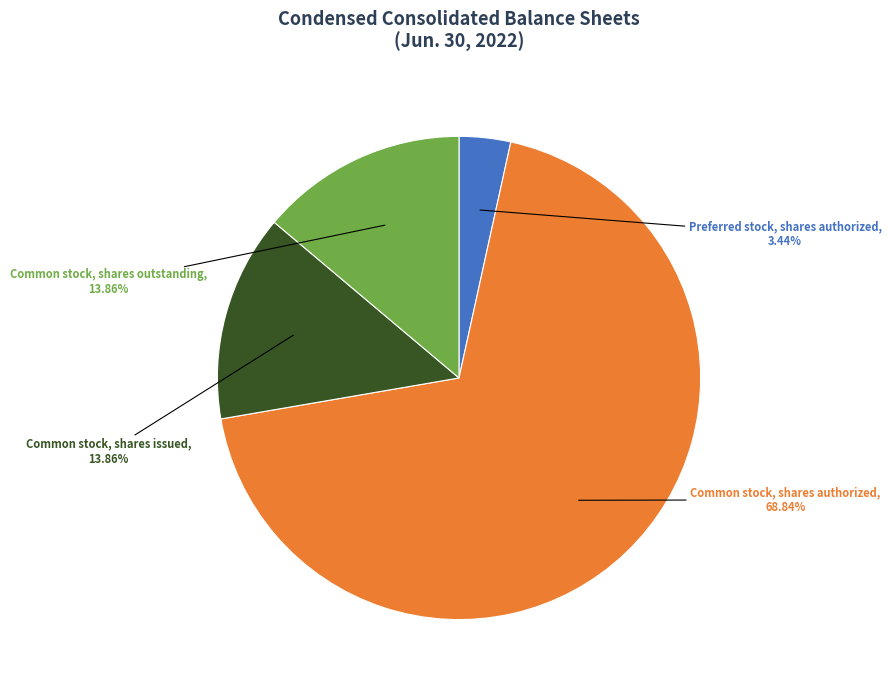

Is there a majority slice in this chart?

Yes